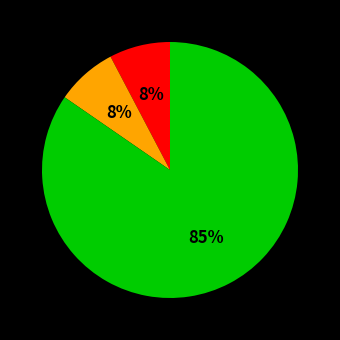

To the nearest percent, what is the average slice percentage?

33%